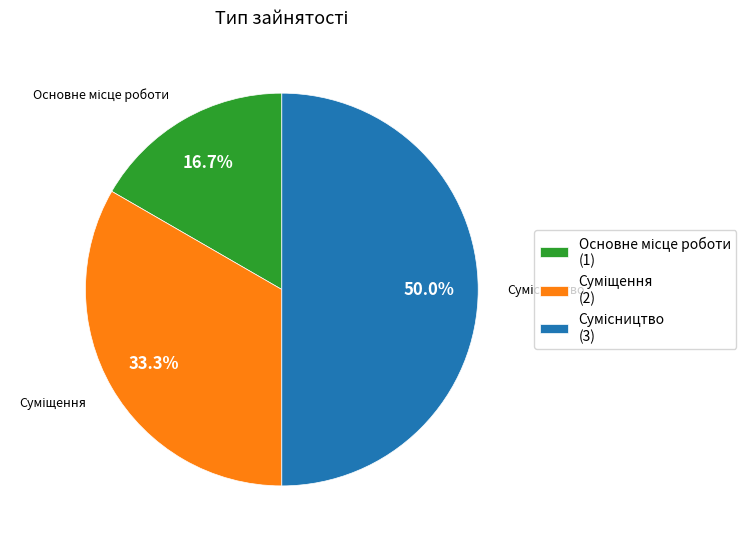

The Основне місце роботи slice represents 17% of the pie. True or false?

True